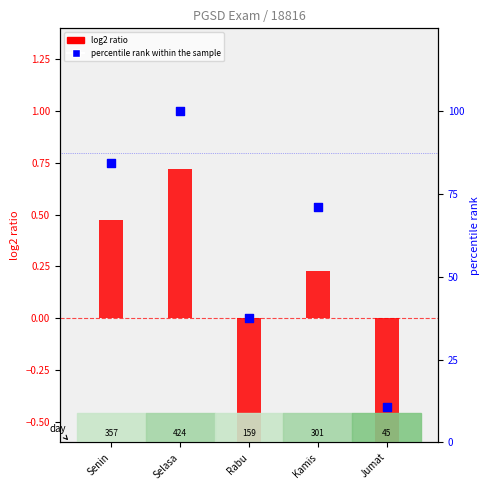

Which series contains the lowest Y value?

log2 ratio